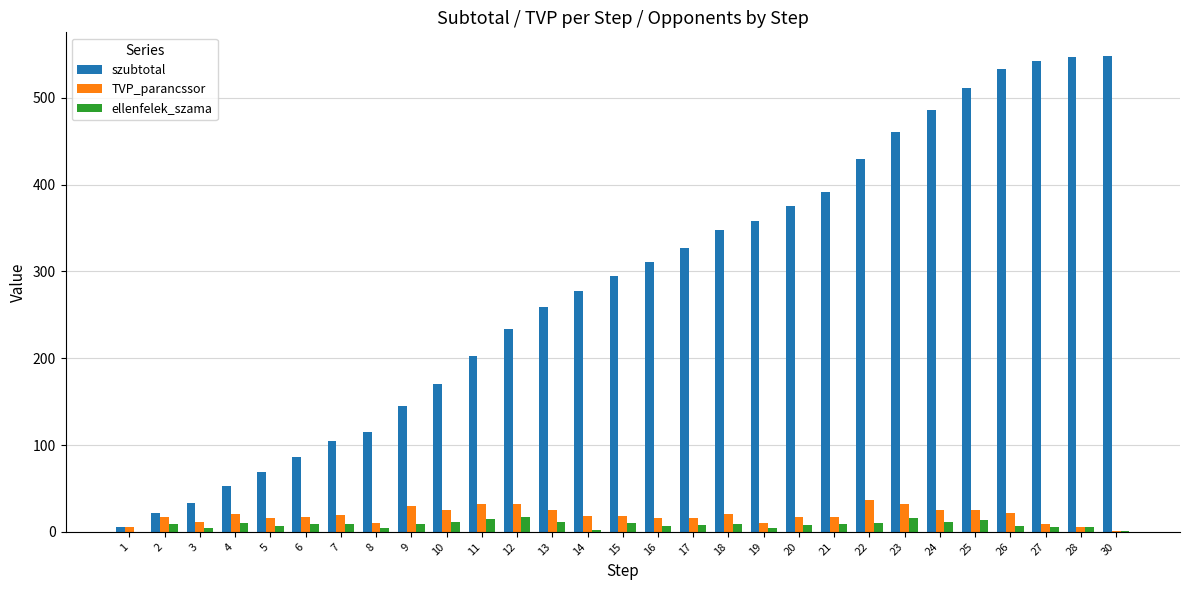

What is the spread (max minus min) of values at 30?

547